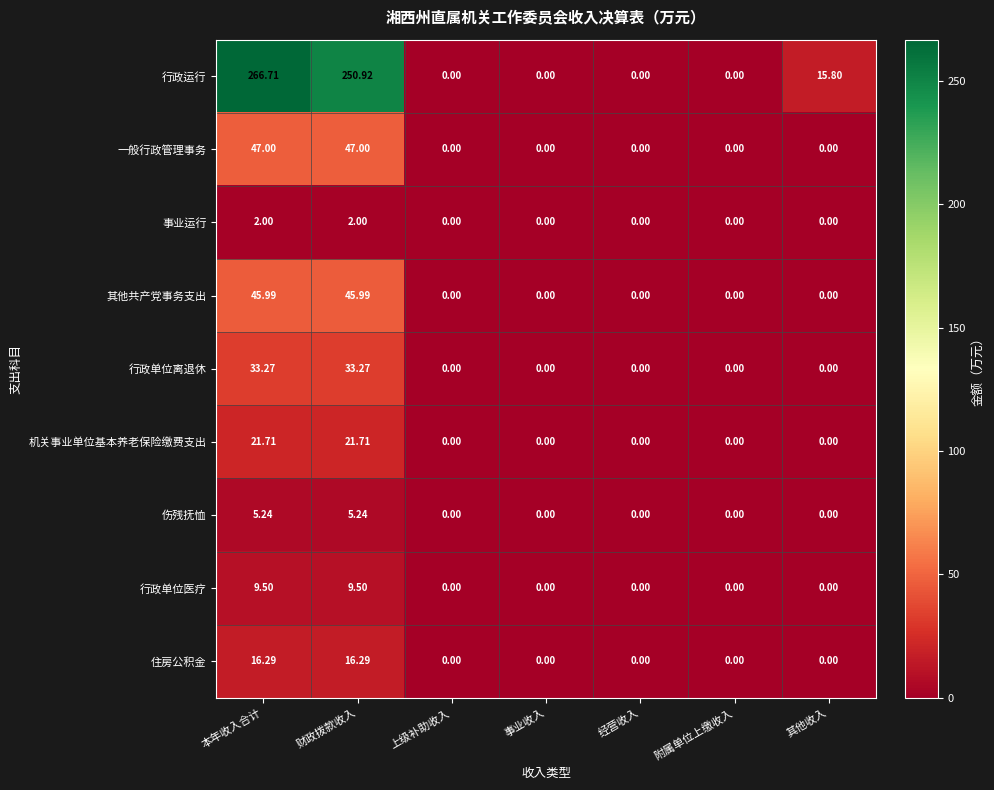

What is the total value across all series at 其他收入?

15.8